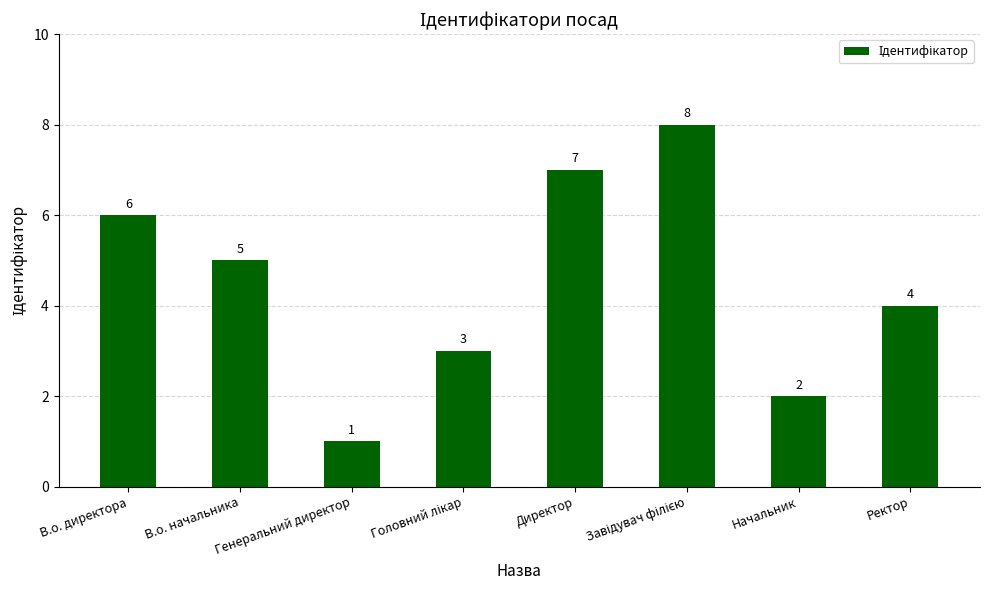

Where does the data first go above 5?

В.о. директора